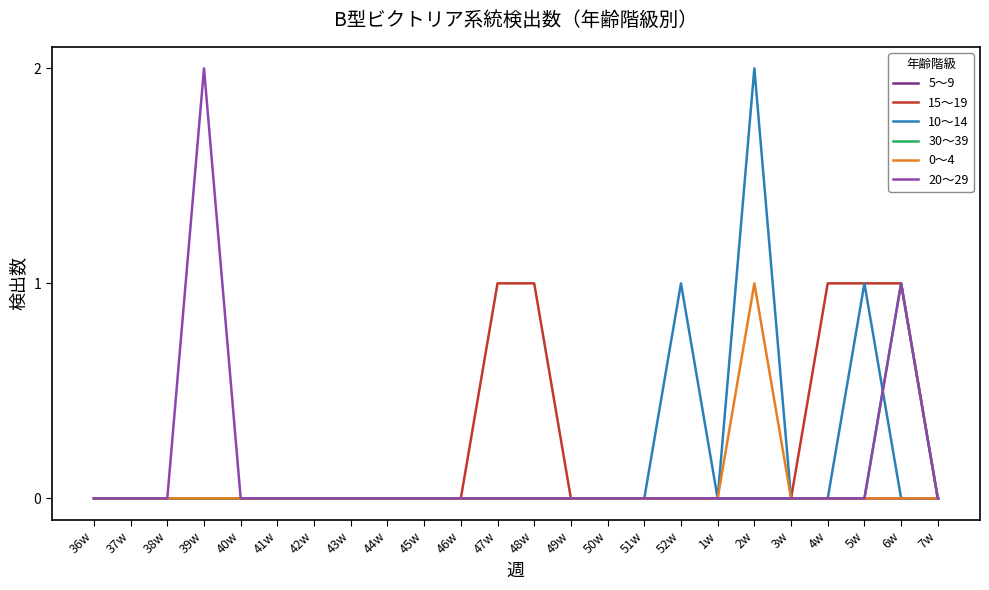

The 10～14 series shows 1 at 5w. True or false?

True